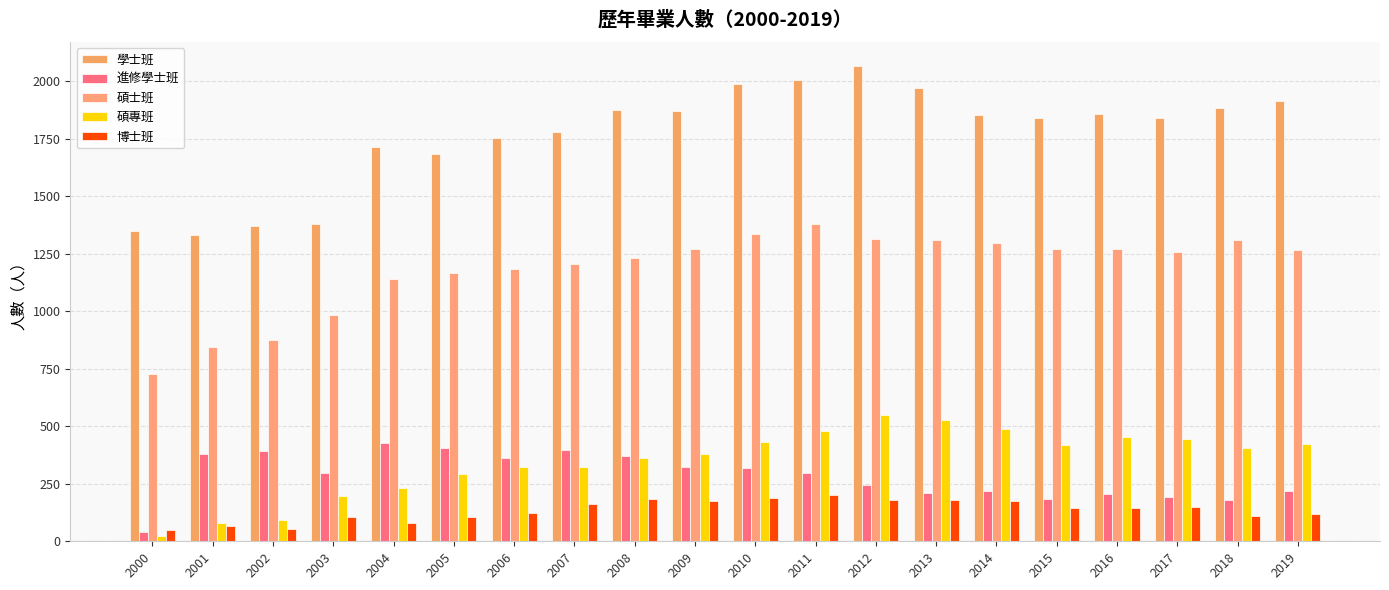

How many groups of bars are there?

20